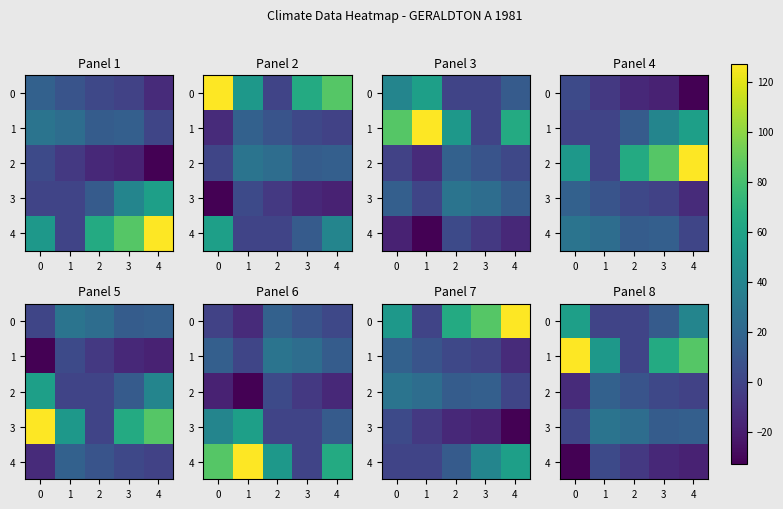

The 3 series shows 0.2 at 0. True or false?

True